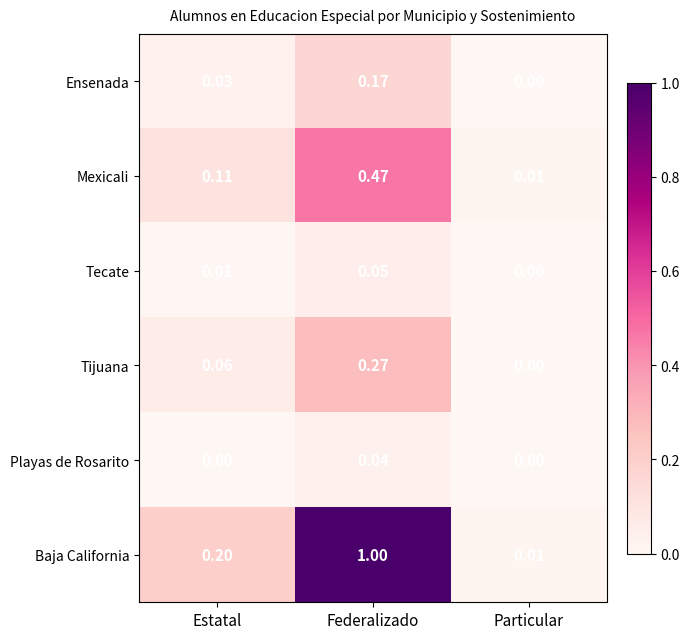

Which series has the largest range (max minus min)?

Baja California